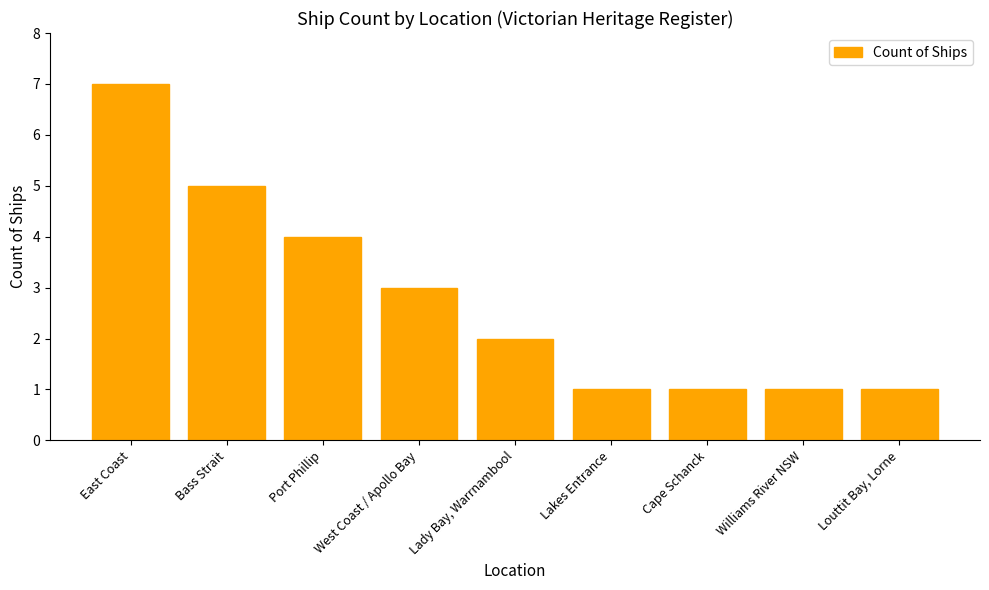

What is the value of the 5th bar from the left?

2